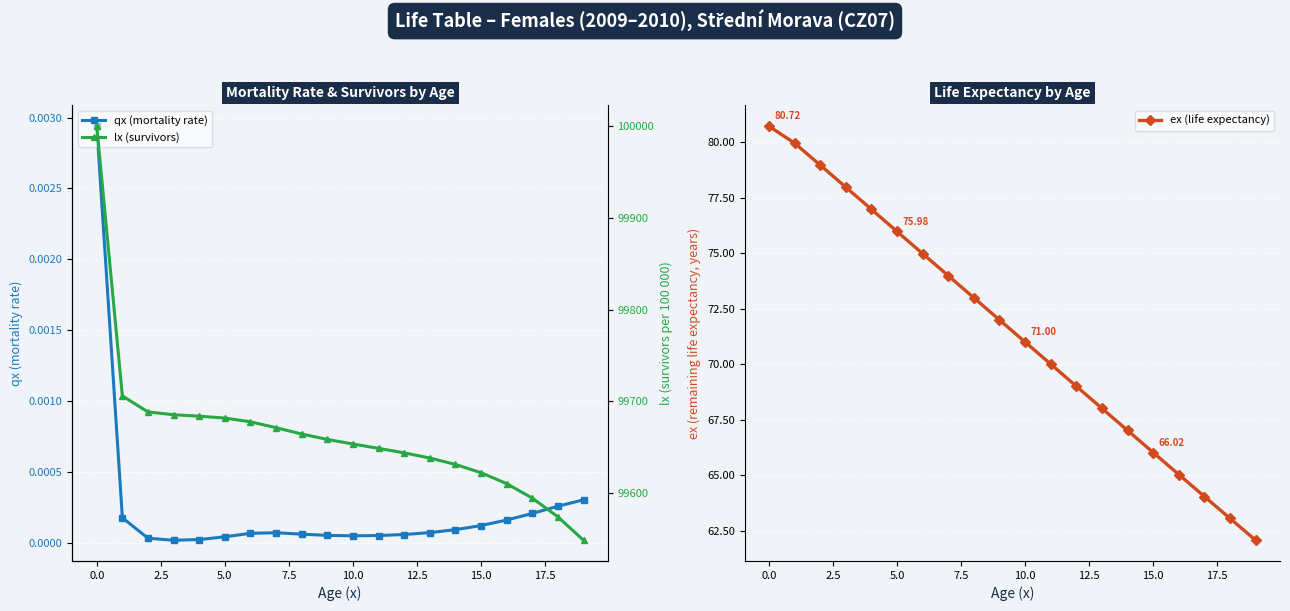

What position from the left is 14?

15